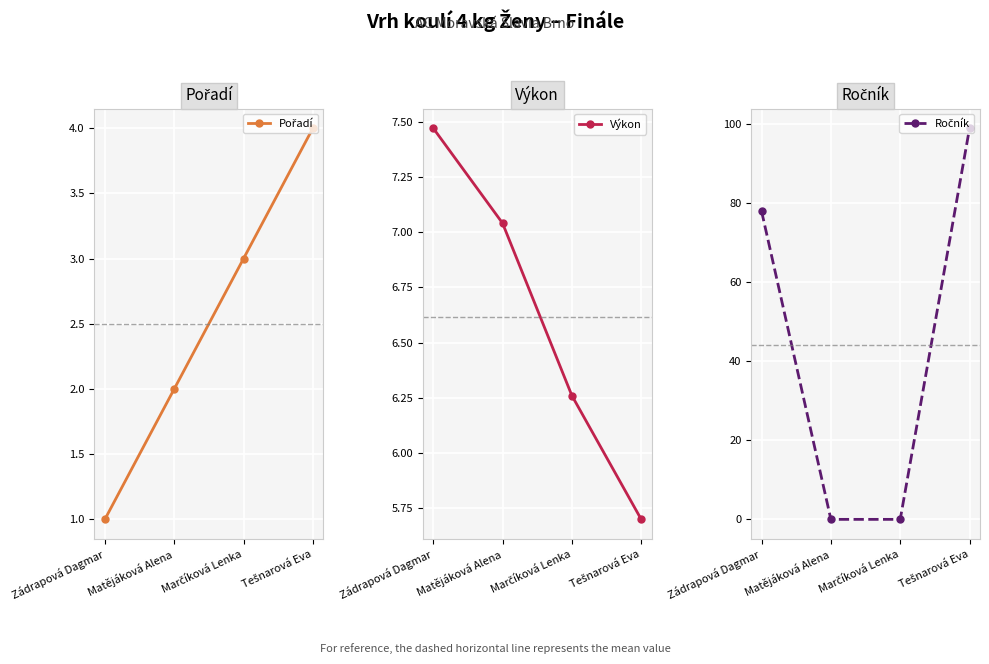

Which has a higher value, Marčíková Lenka or Matějáková Alena?

Marčíková Lenka